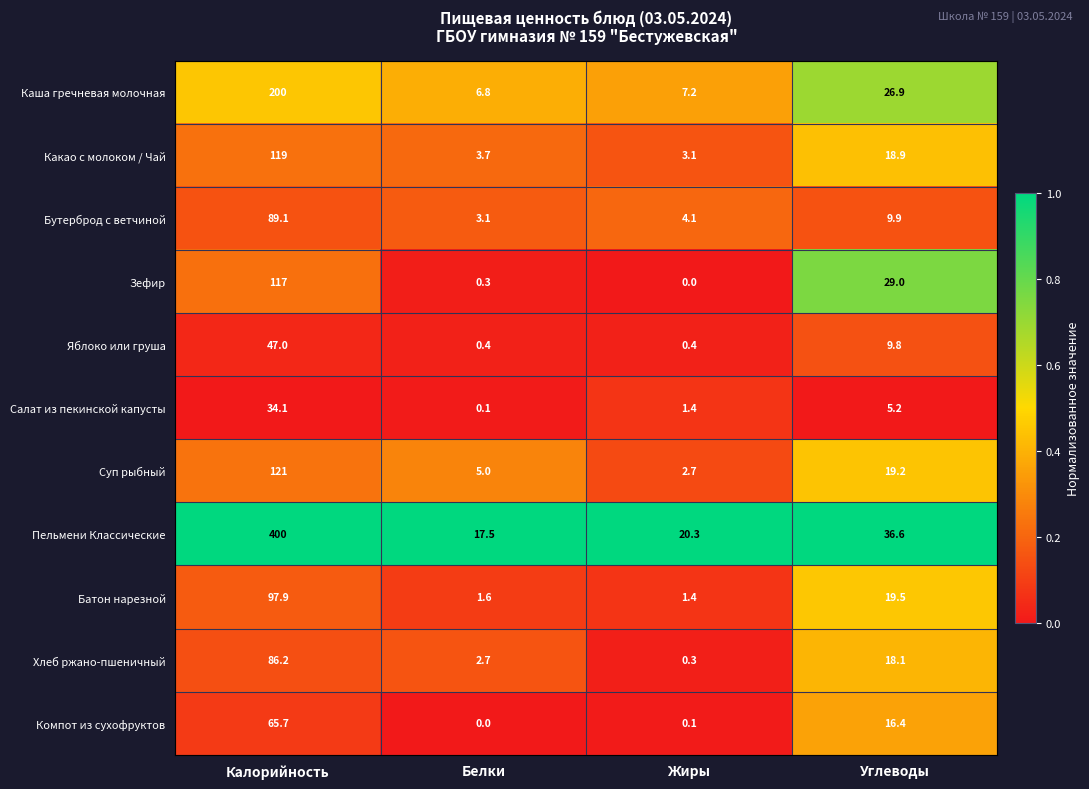

Rank the series by their maximum value, from lowest to highest.

Салат из пекинской капусты, Яблоко или груша, Компот из сухофруктов, Хлеб ржано-пшеничный, Бутерброд с ветчиной, Батон нарезной, Зефир, Какао с молоком / Чай, Суп рыбный, Каша гречневая молочная, Пельмени Классические